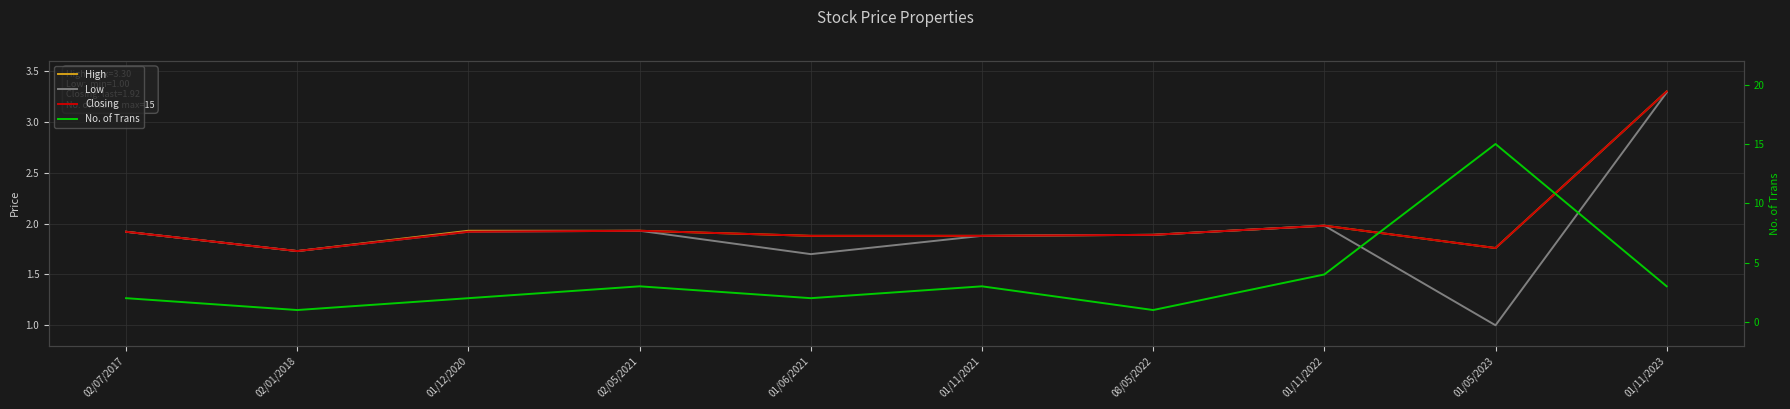

At 01/11/2022, list the series in order from smallest to largest.

High, Low, Closing, No. of Trans